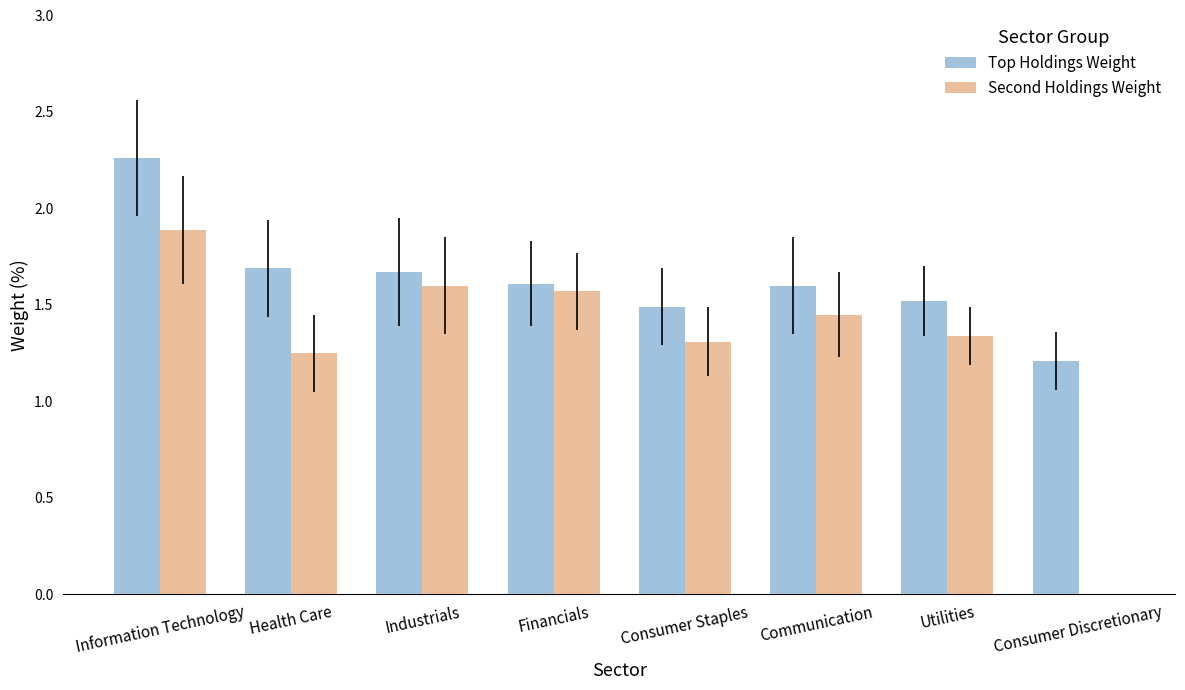

Which series has the widest spread of values?

Second Holdings Weight